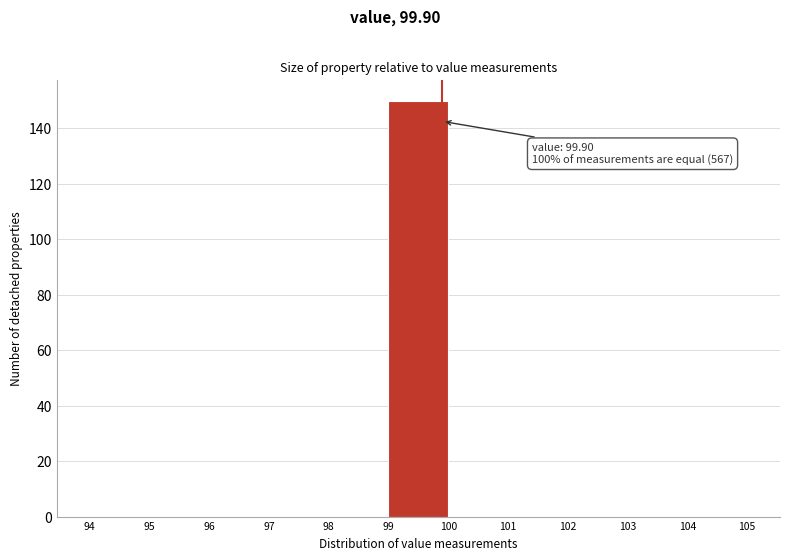

Over which range of the x-axis is the bar tallest?

99 to 100